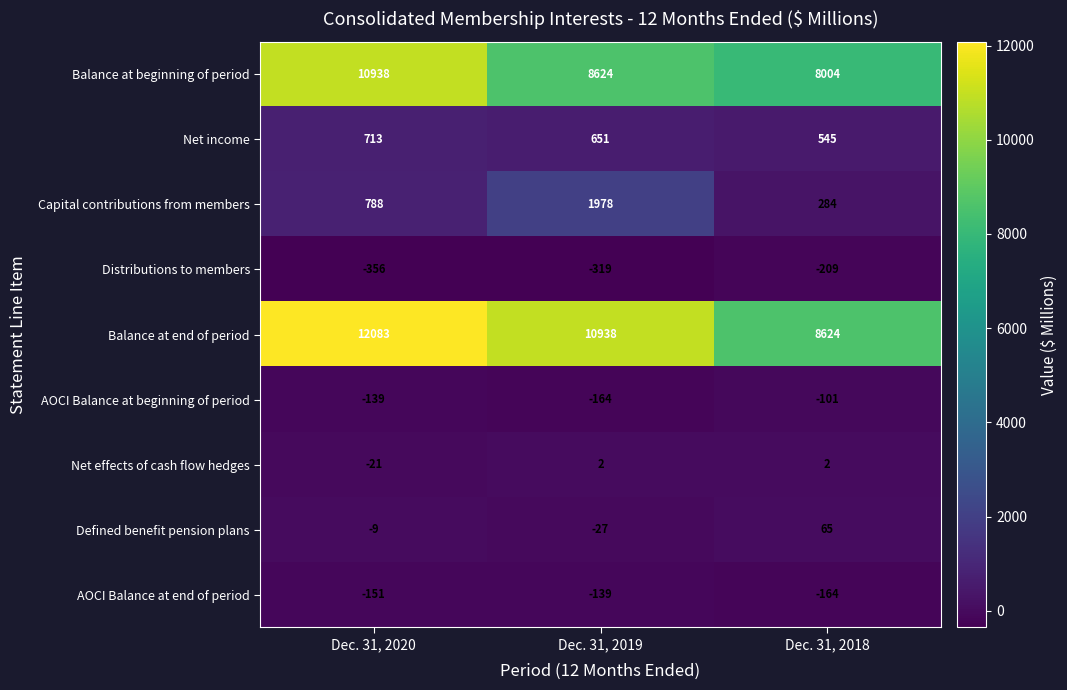

How many distinct data groups are displayed?

9